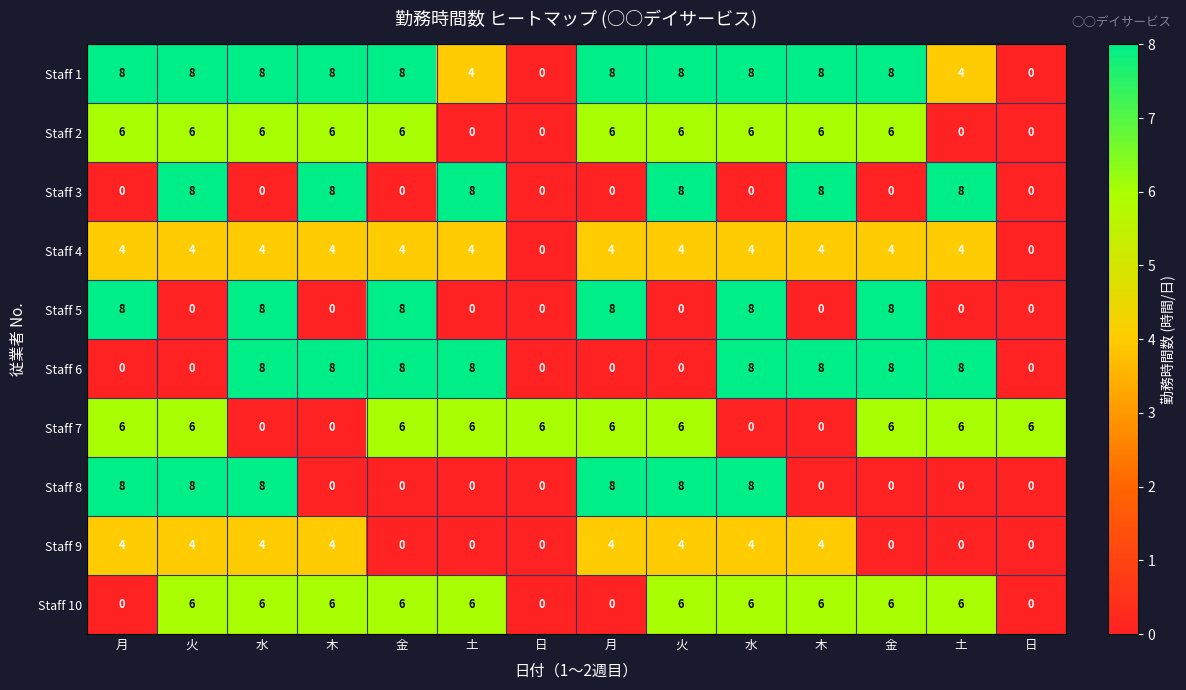

How many categories are shown in the chart?

14